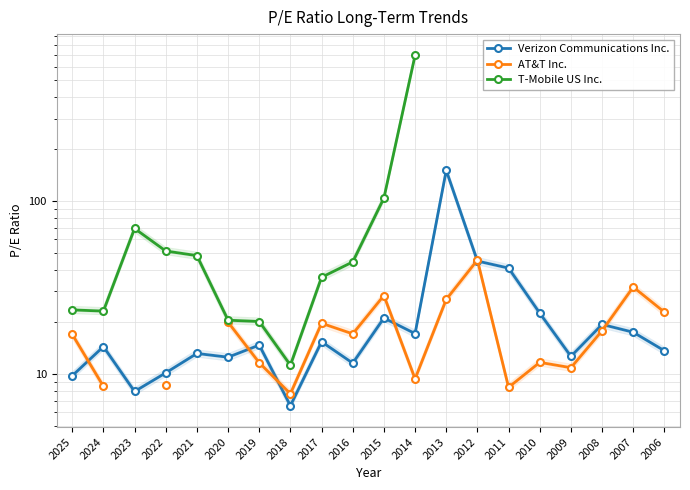

What is the sum of all Verizon Communications Inc. values?

476.1